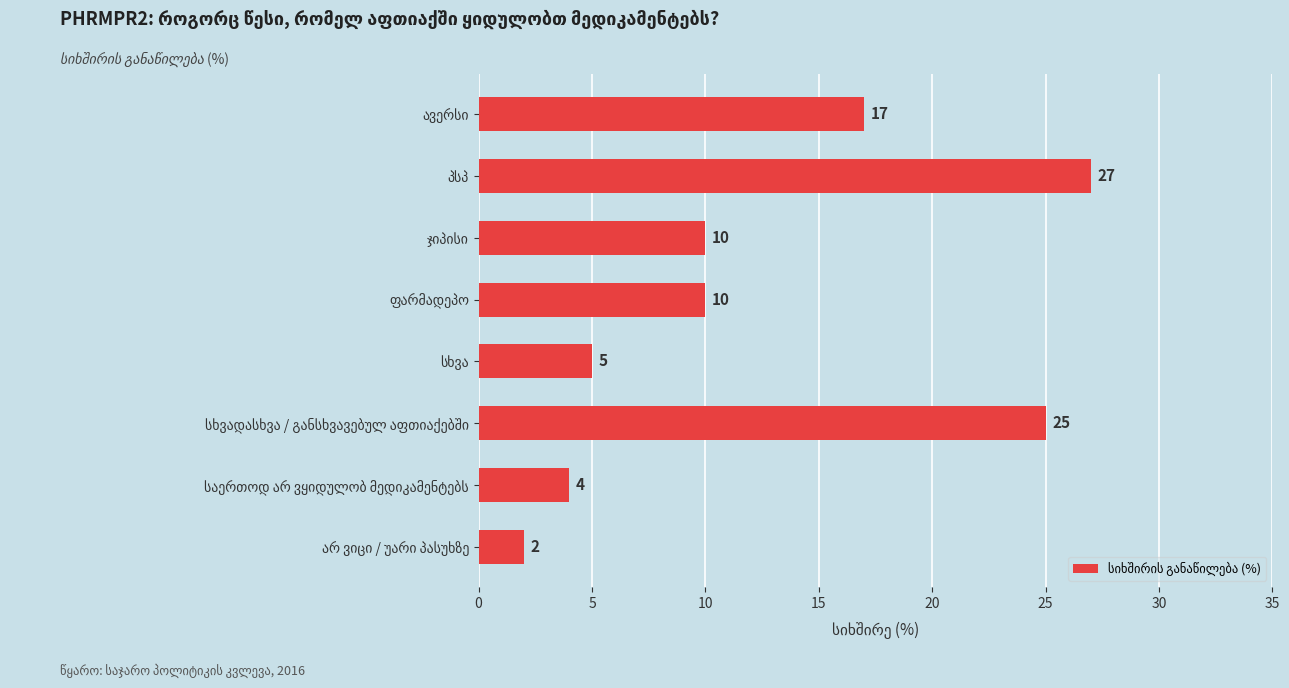

Reading top to bottom, extract all data points from this chart.

17	27	10	10	5	25	4	2